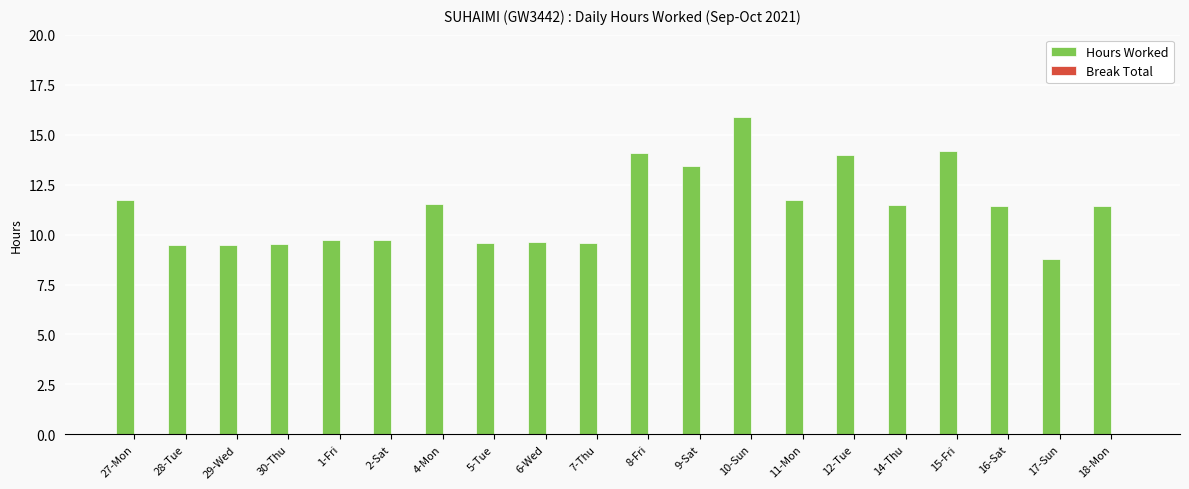

The chart shows a value of 5.2 at 12-Tue. True or false?

False